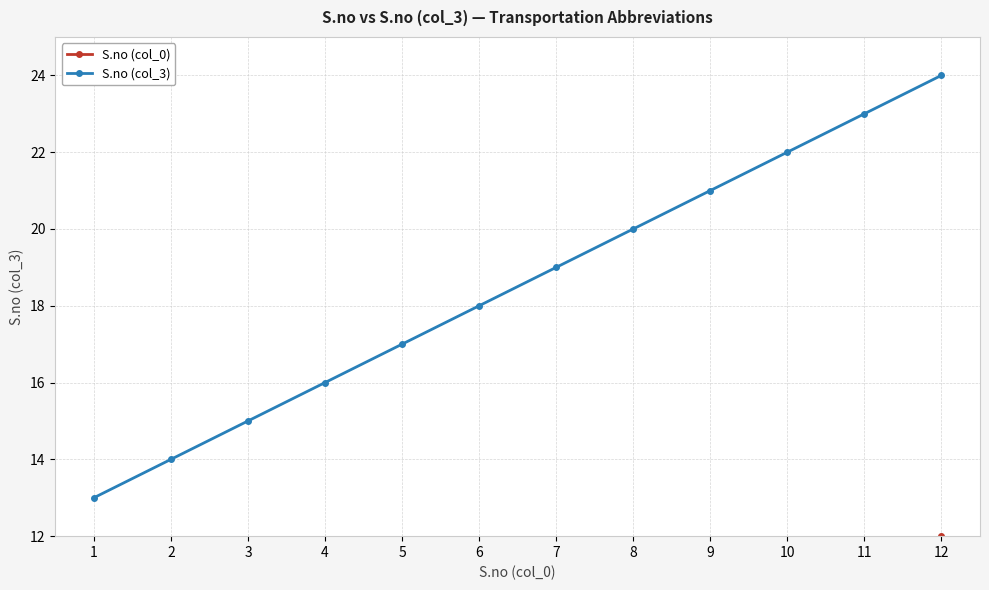

True or false: S.no (col_3) has more than 2 points higher than both neighbors.

False